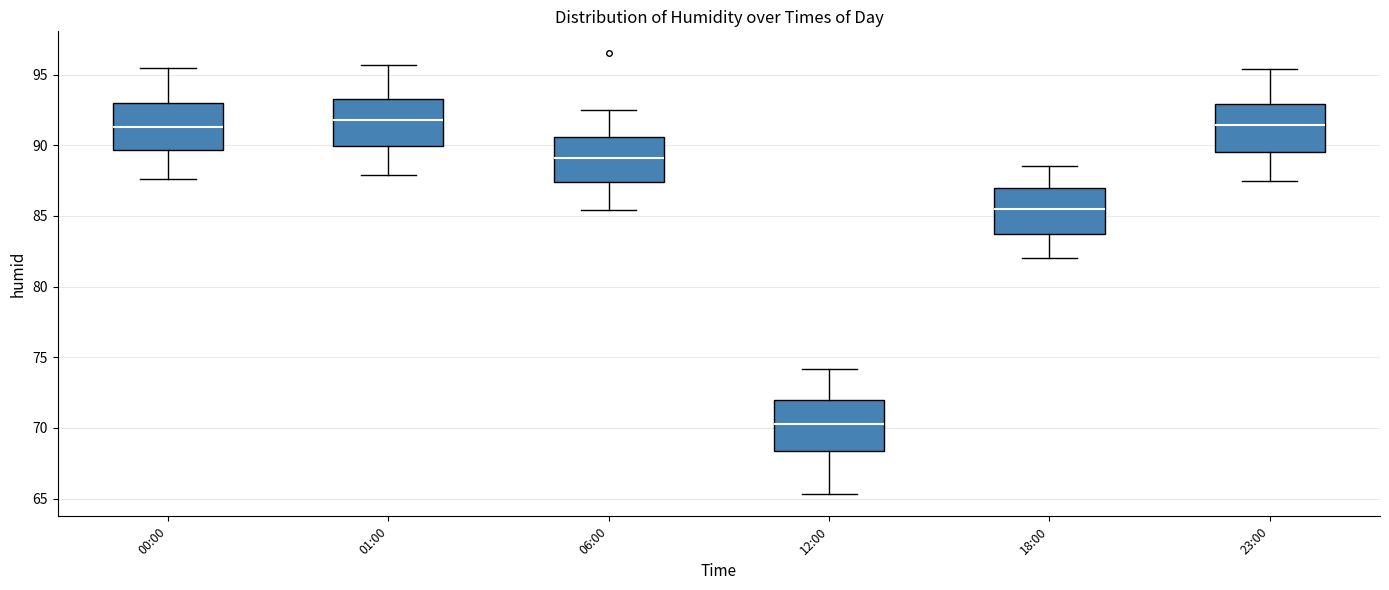

Reading left to right, transcribe this box plot: for each box, give where its median line is, the range the box spans, and where its two whiskers end, as read against the y-axis. The values are not printed on the chart, so give them approximately, as read against the axis.

00:00: median 91.5, box 89.5 to 93.0, whiskers 87.5 to 95.5
01:00: median 92.0, box 90.0 to 93.5, whiskers 88.0 to 95.5
06:00: median 89.0, box 87.5 to 90.5, whiskers 85.5 to 92.5
12:00: median 70.5, box 68.5 to 72.0, whiskers 65.5 to 74.0
18:00: median 85.5, box 84.0 to 87.0, whiskers 82.0 to 88.5
23:00: median 91.5, box 89.5 to 93.0, whiskers 87.5 to 95.5